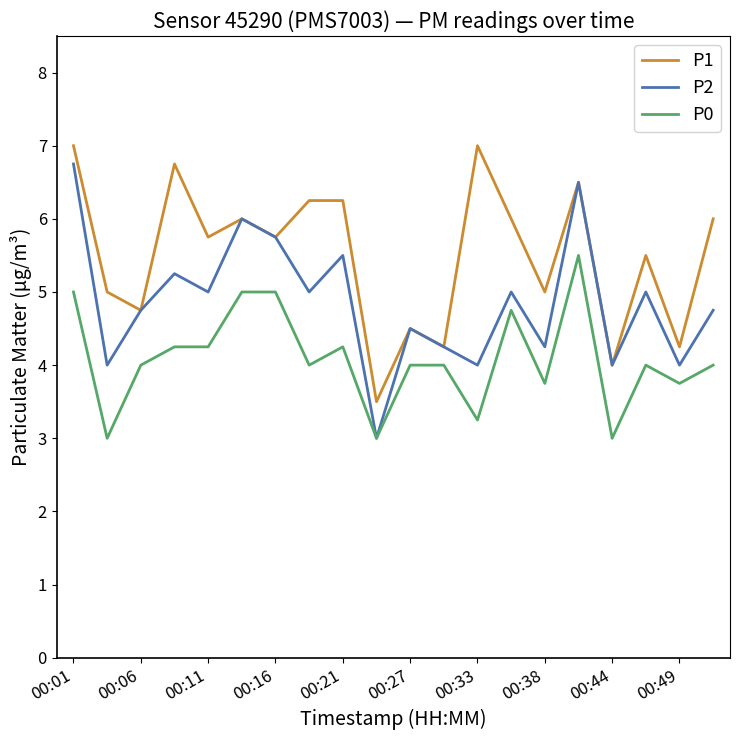

True or false: P0 and P1 cross at least once.

False